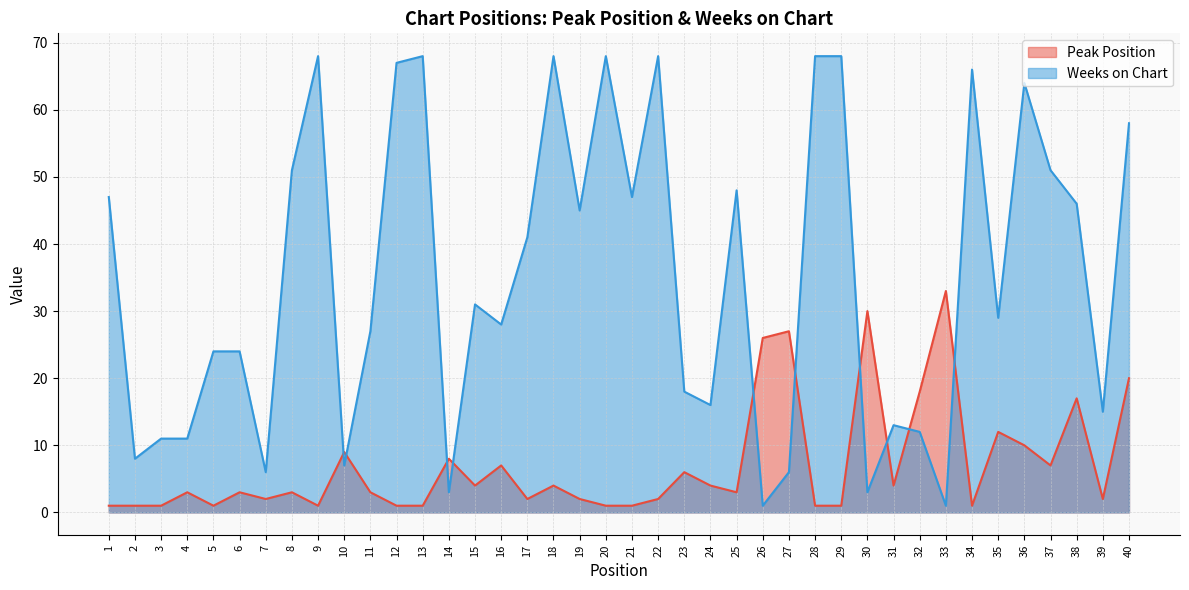

True or false: Peak Position and Weeks on Chart intersect in this chart.

True